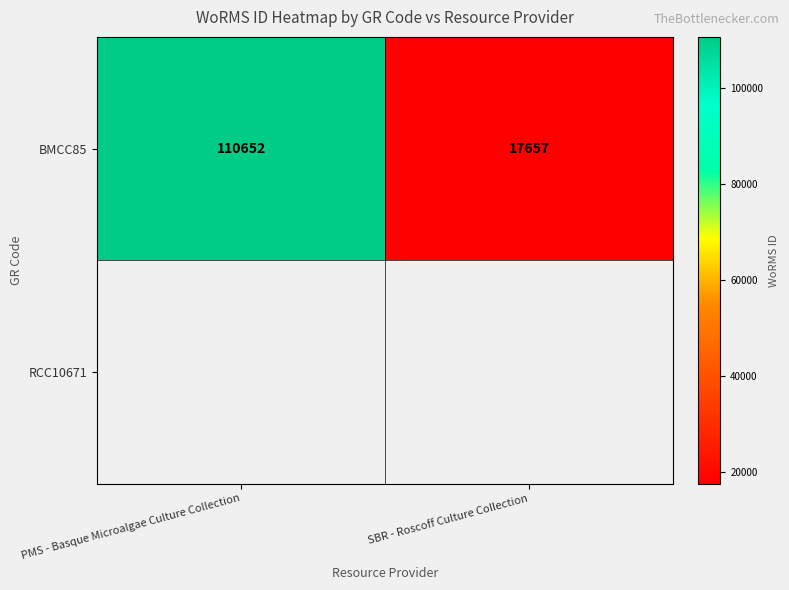

How many values are between 17657 and 110652?

2